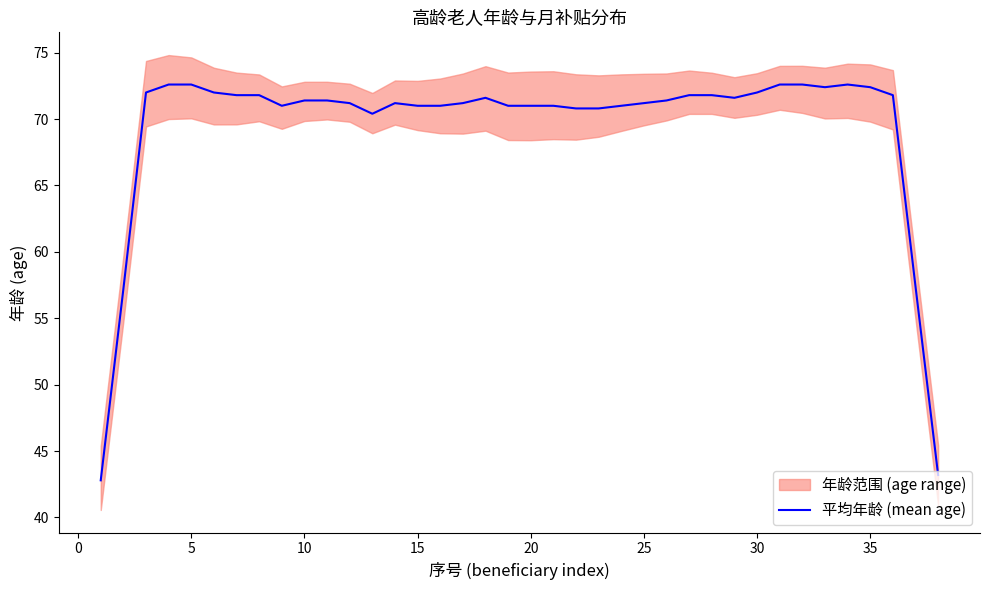

The 平均年龄 (mean age) series shows 71.0 at 20. True or false?

True